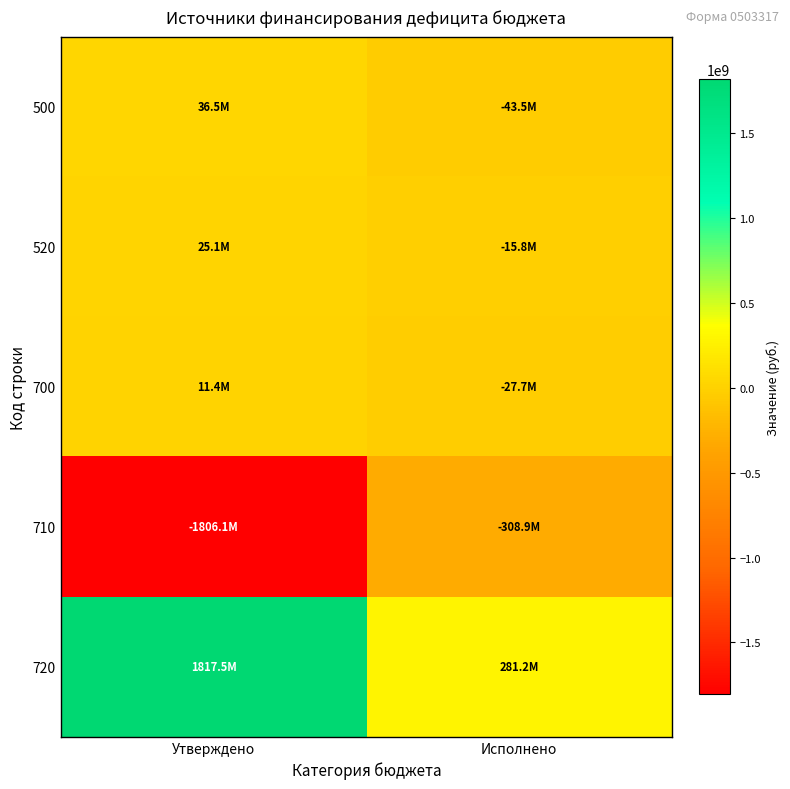

Reading left to right, extract all data points from this chart.

500: Утверждено=36464757.5	Исполнено=-43510112.1
520: Утверждено=25075999.4	Исполнено=-15828000.0
700: Утверждено=11388758.1	Исполнено=-27682112.1
710: Утверждено=-1806149663.6	Исполнено=-308906866.9
720: Утверждено=1817538421.7	Исполнено=281224754.9